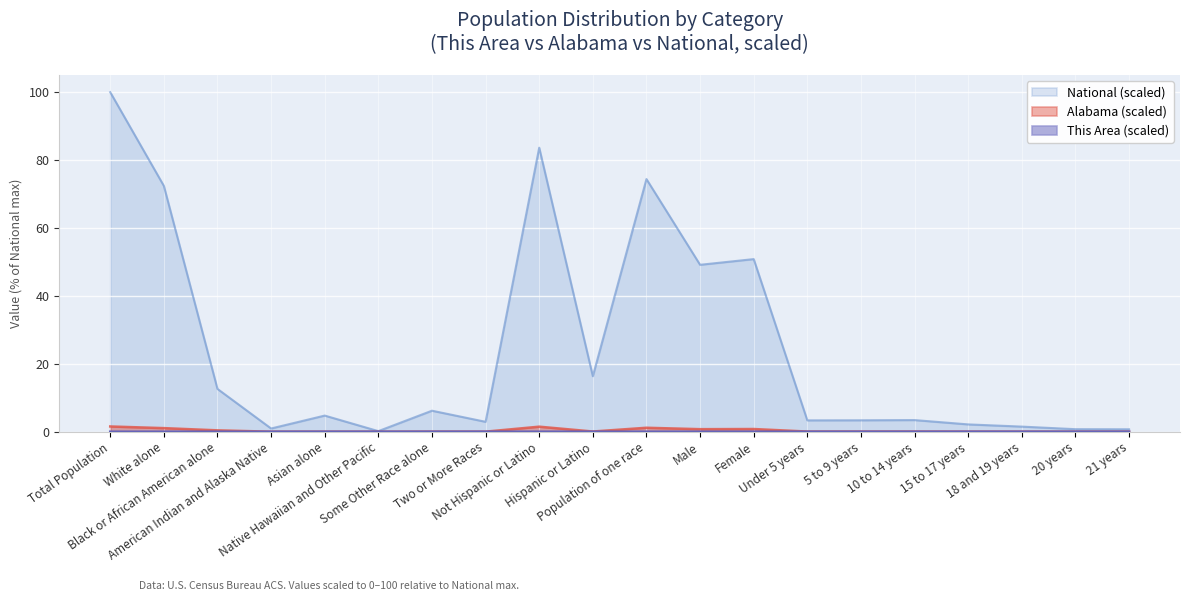

Which series changed the most between Native Hawaiian and Other Pacific and 10 to 14 years?

National (scaled)